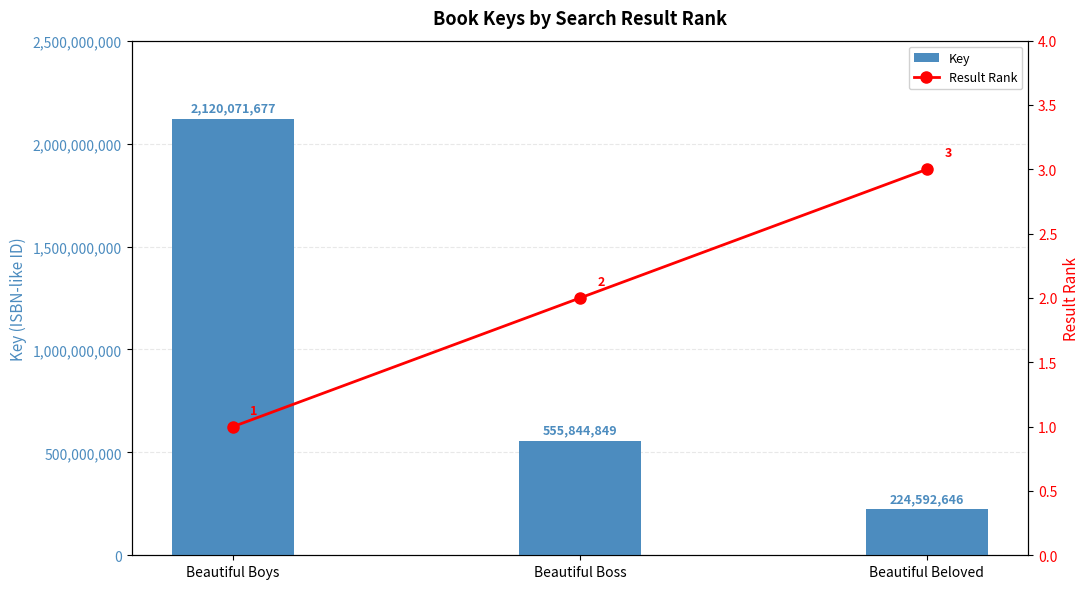

What is the label of the 2nd bar from the left?

Beautiful Boss